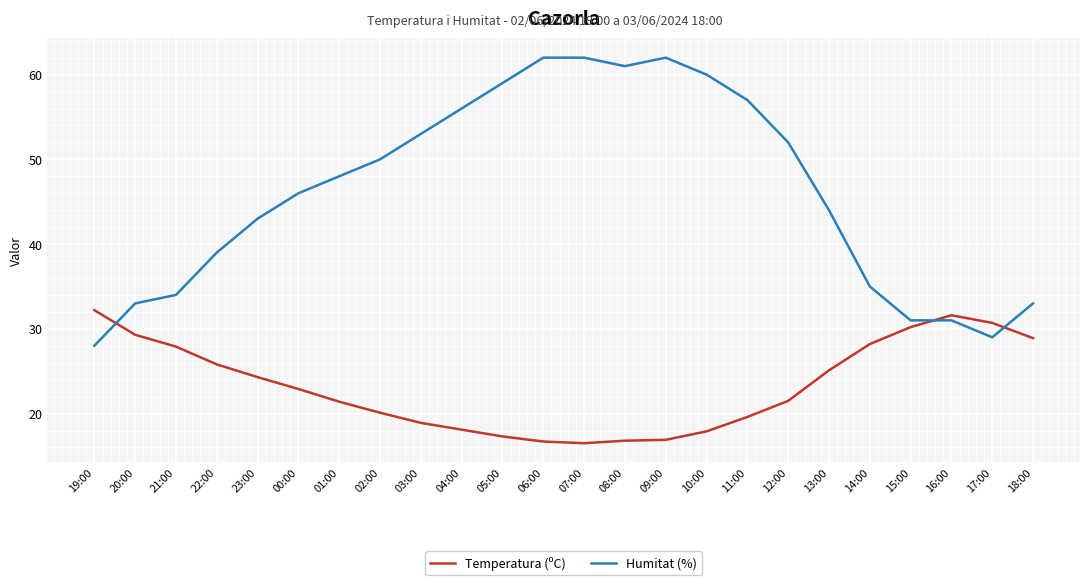

What position from the left is 15:00?

21